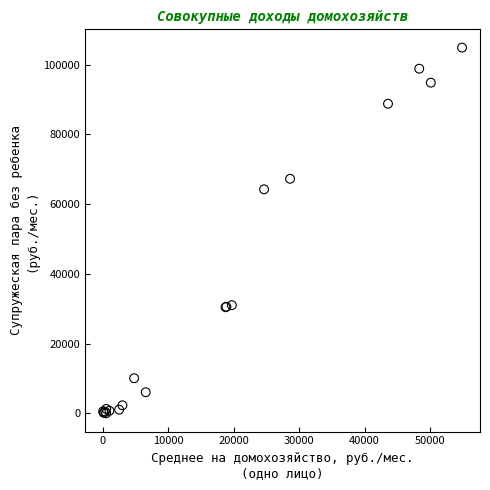

What Y value in the scatter plot is closest to 52461?

64265.2